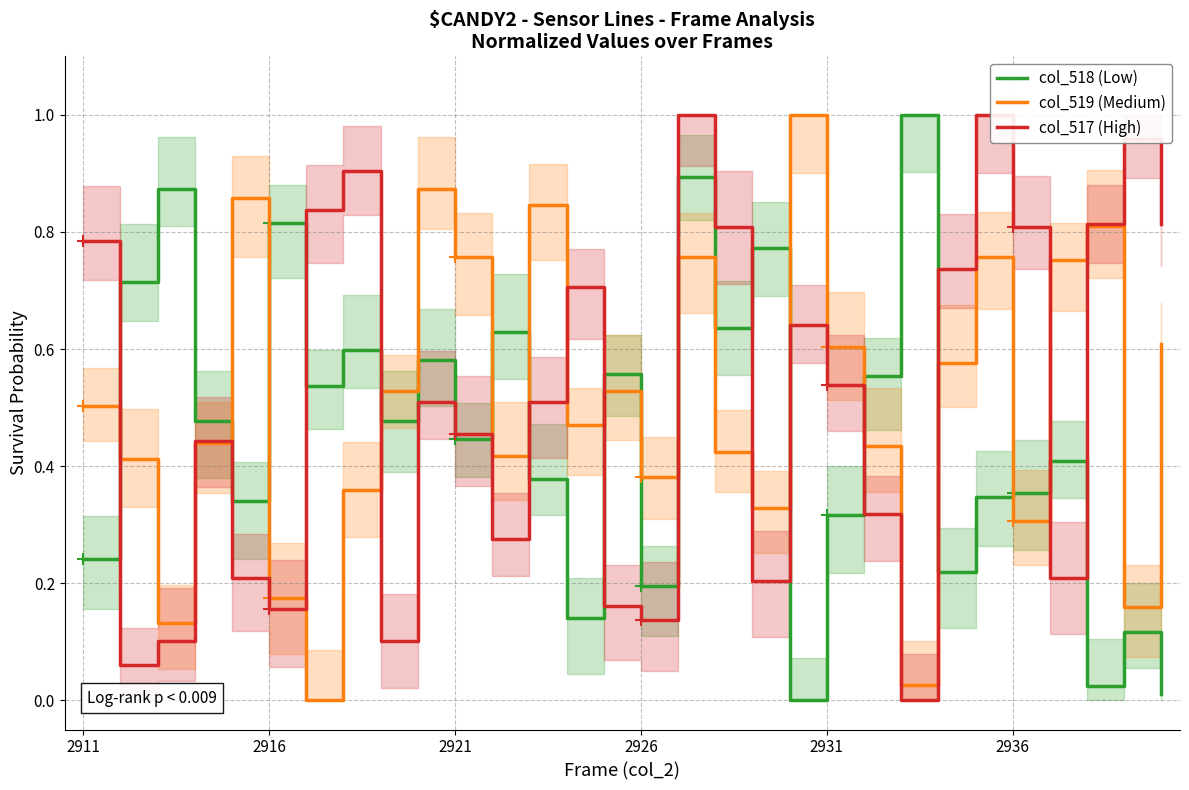

What position from the left is 11?

12